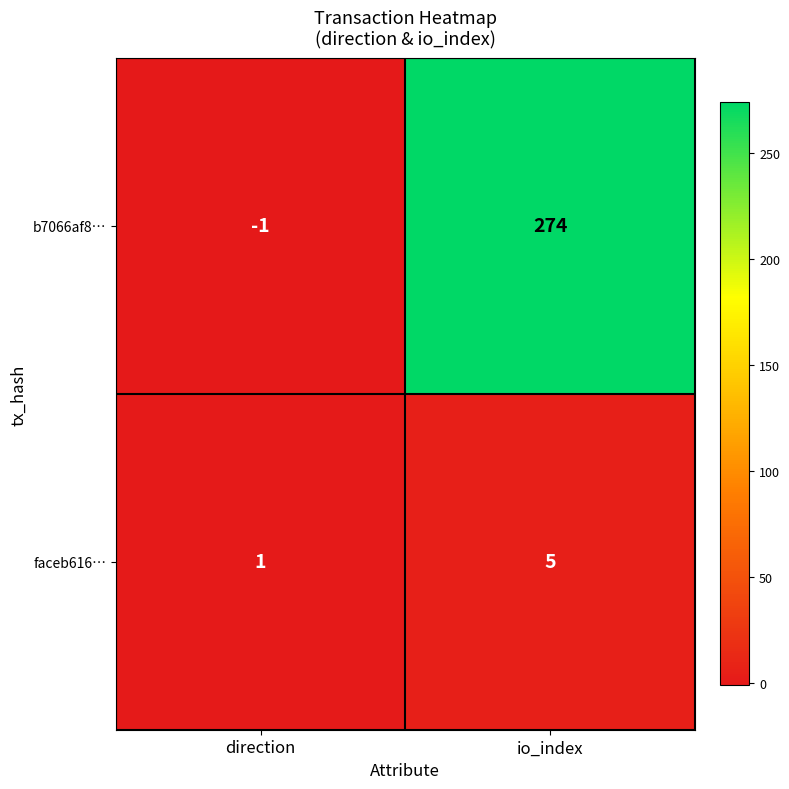

Reading right to left, list all the values displayed in this chart.

b7066af8…: io_index=274	direction=-1
faceb616…: io_index=5	direction=1